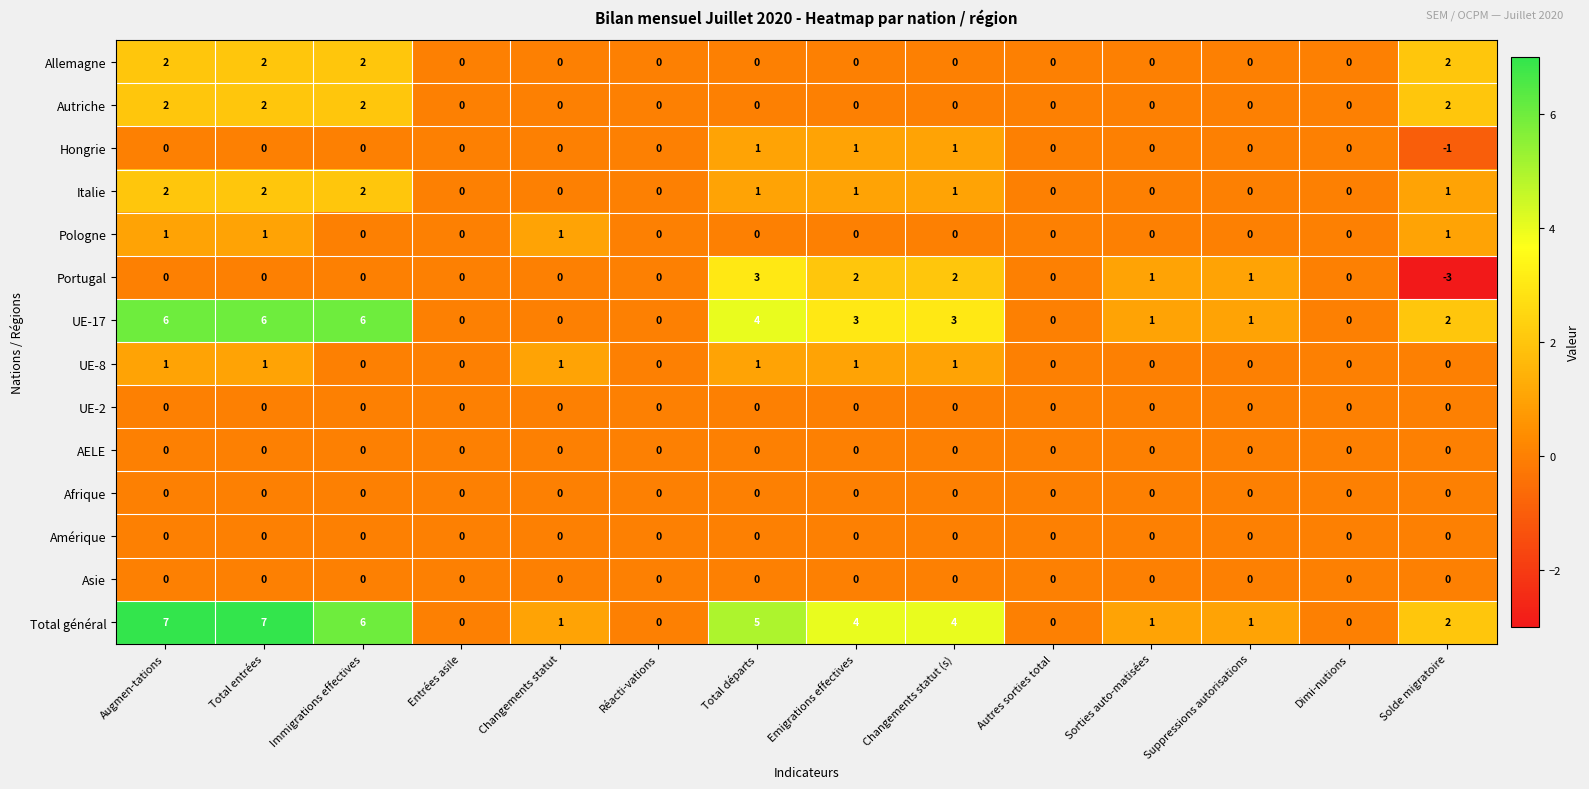

What is the greatest value displayed?

7